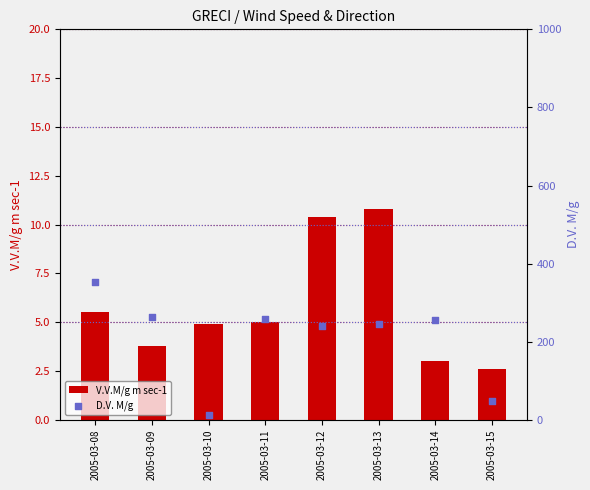

At which category is the sum across all series the highest?

2005-03-08